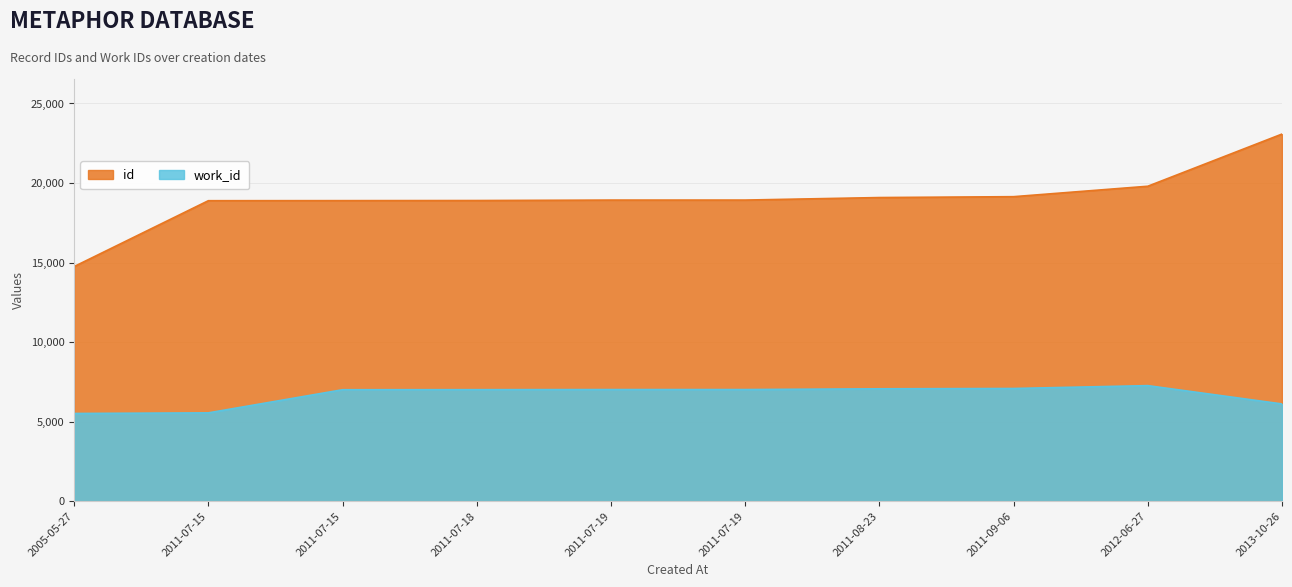

Where does the work_id series first go above 7016?

2011-08-23